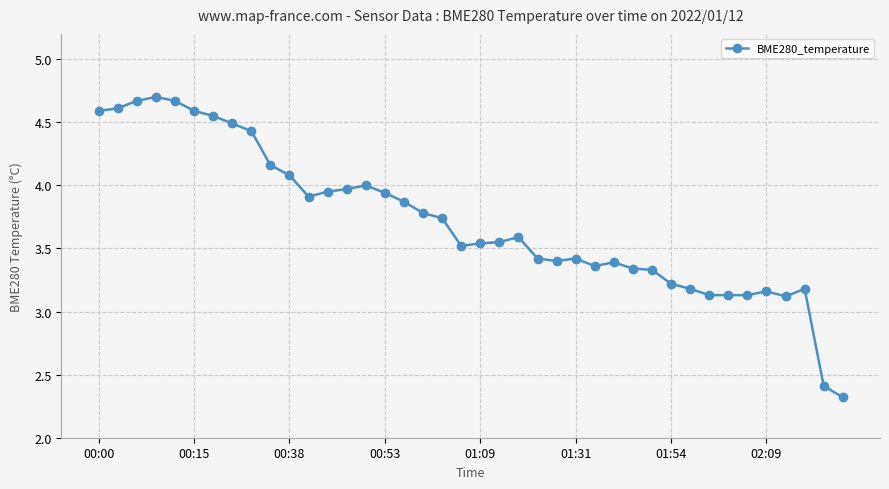

What is the value of the 35th point from the left?

3.1